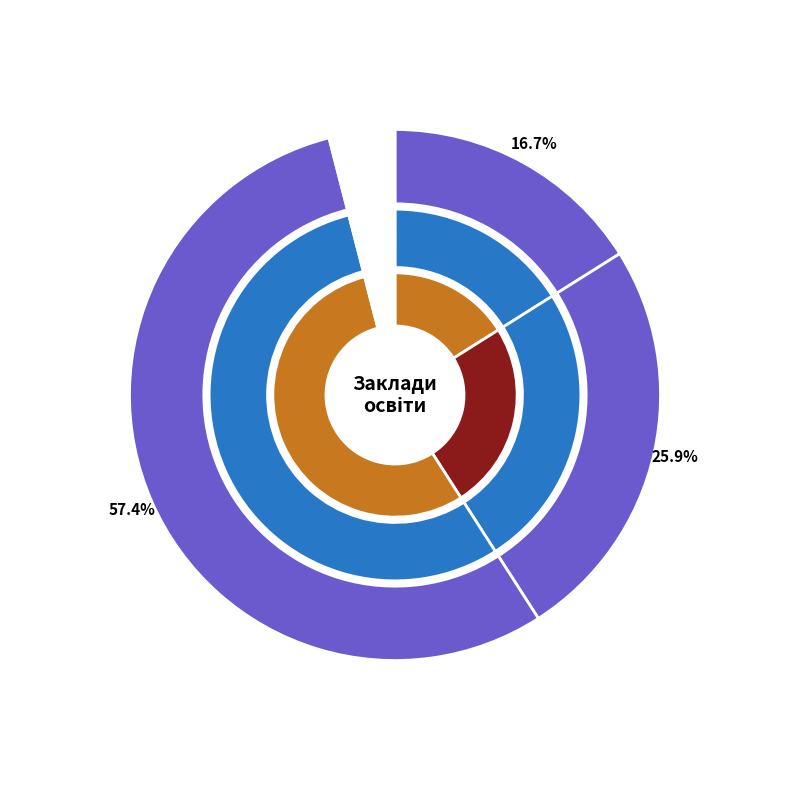

Rank the categories by value from lowest to highest.

ДНЗ "Ніжинський ПАЛЧО", Автошкола ТСО України, ПП "Авто-старт"